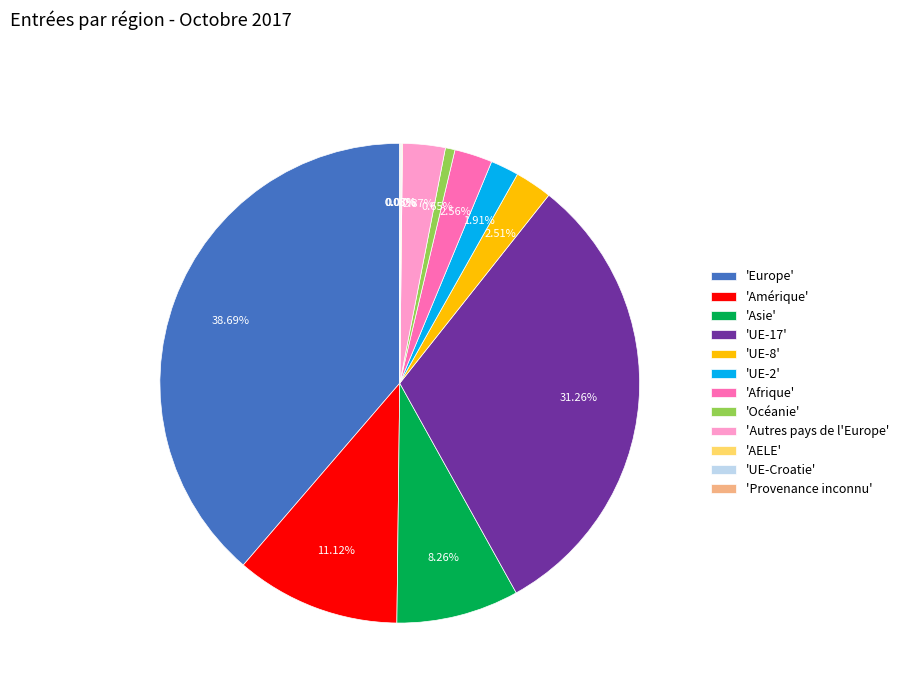

Does 'Amérique' account for over 50% of the chart?

No